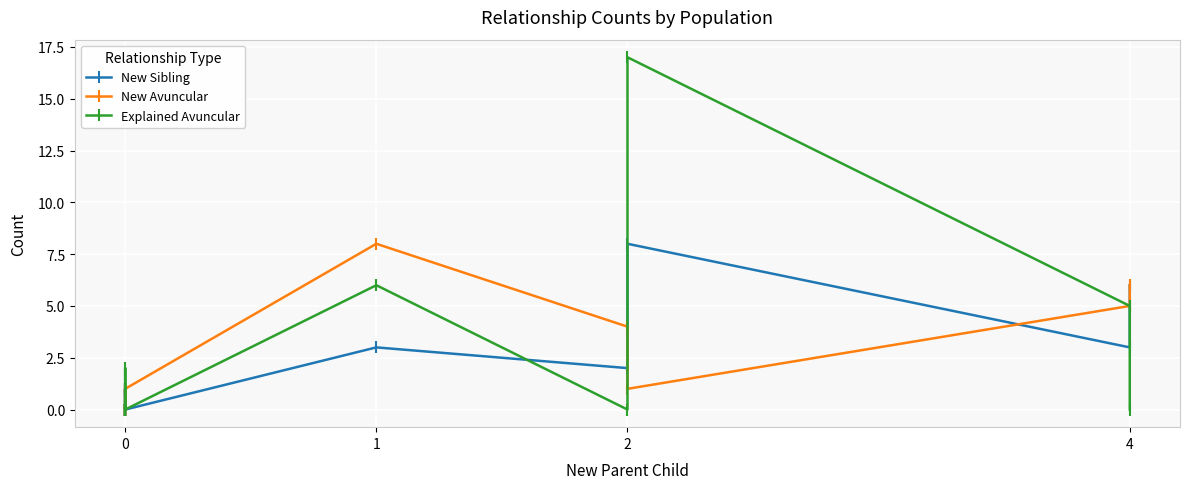

Rank the series by their average value, from lowest to highest.

New Sibling, New Avuncular, Explained Avuncular